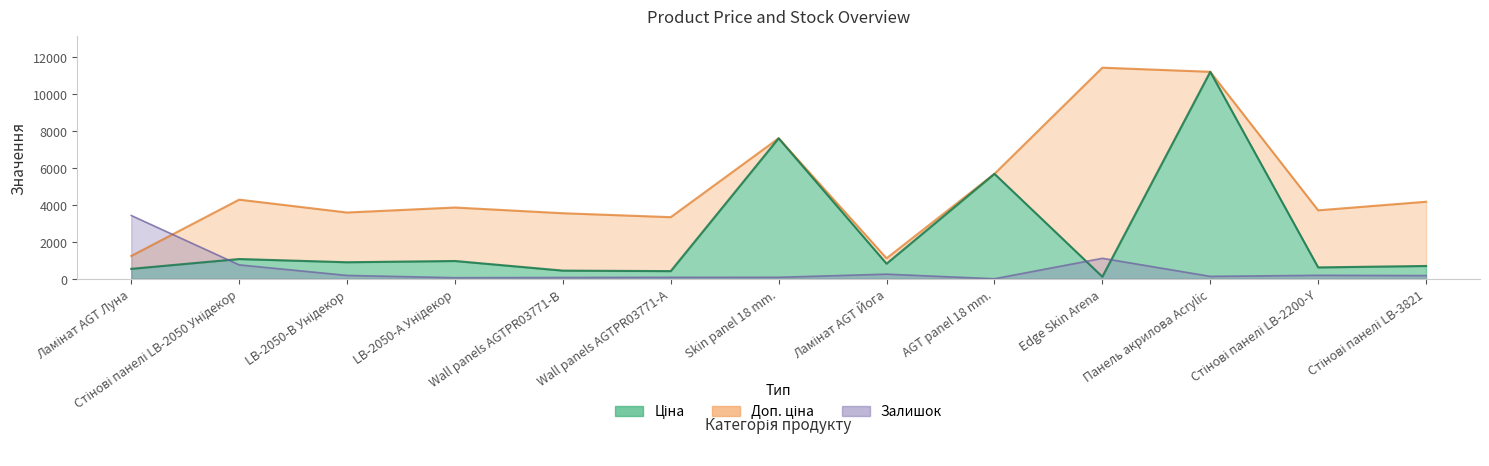

Rank the series by their maximum value, from highest to lowest.

Доп. ціна, Ціна, Залишок